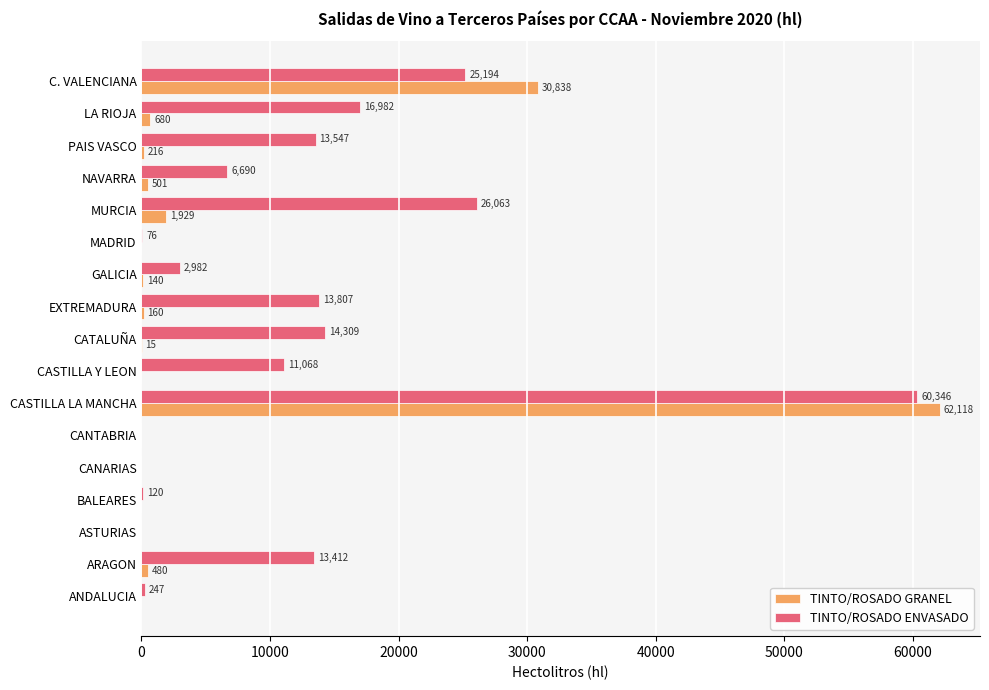

True or false: TINTO/ROSADO GRANEL has a value of -33230 at CASTILLA Y LEON.

False